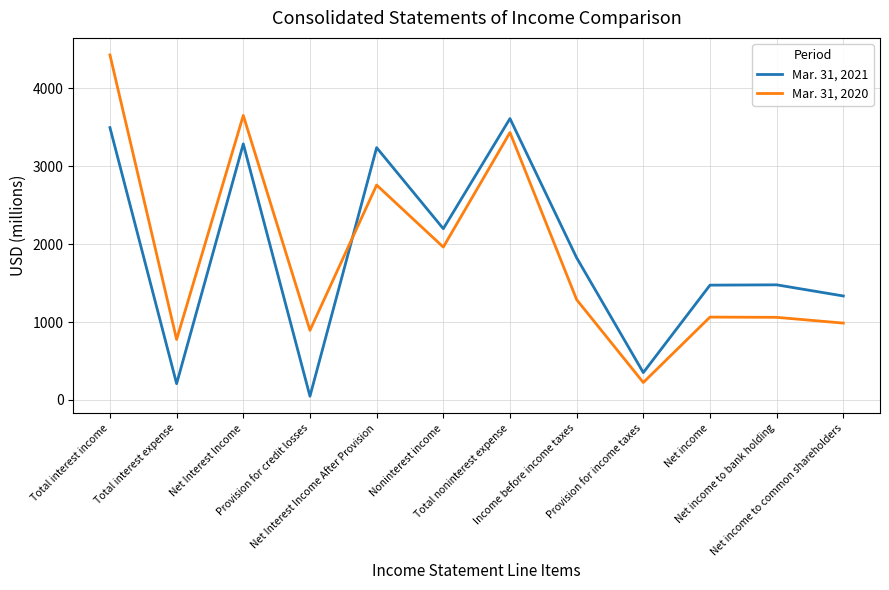

Which label corresponds to the largest value in the chart?

Total interest income